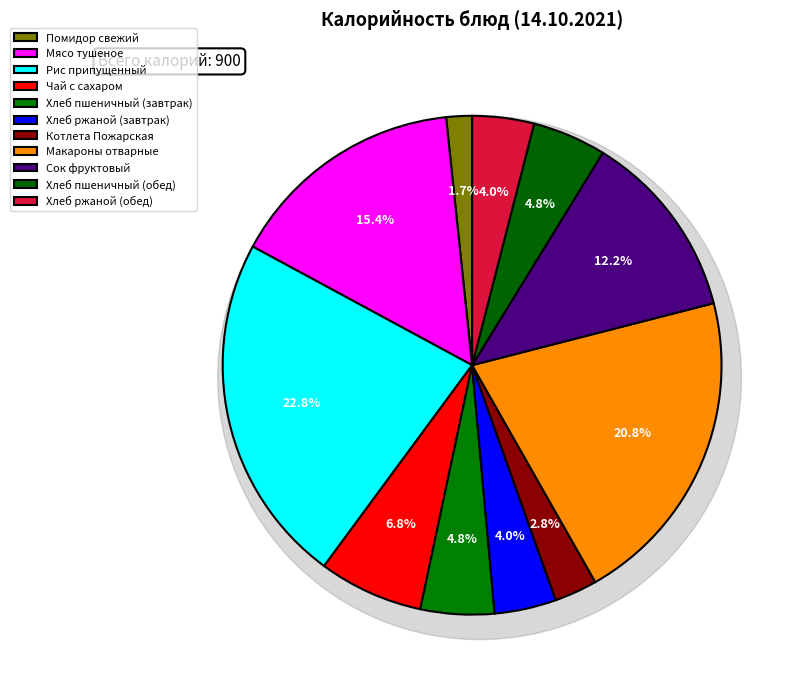

Is the sum of Сок фруктовый and Рис припущенный greater than half?

No